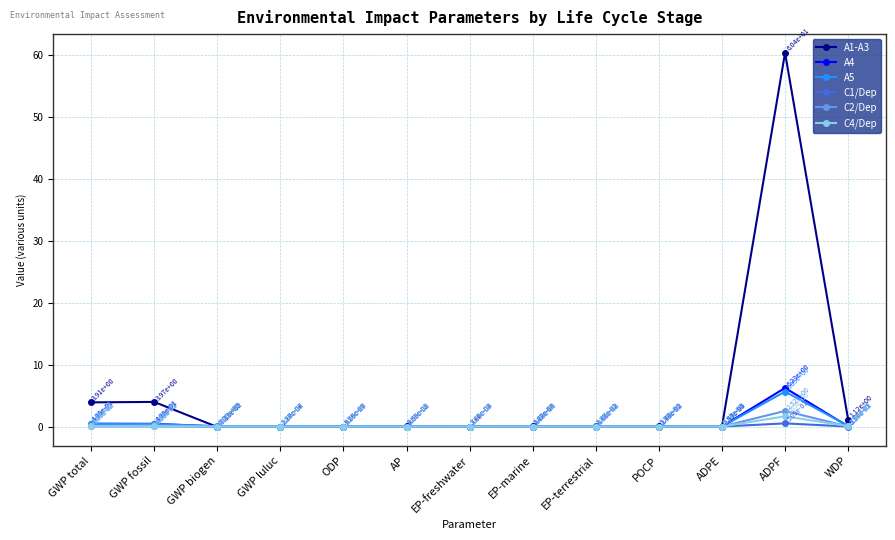

True or false: A1-A3 has more than 2 interior local peaks.

True